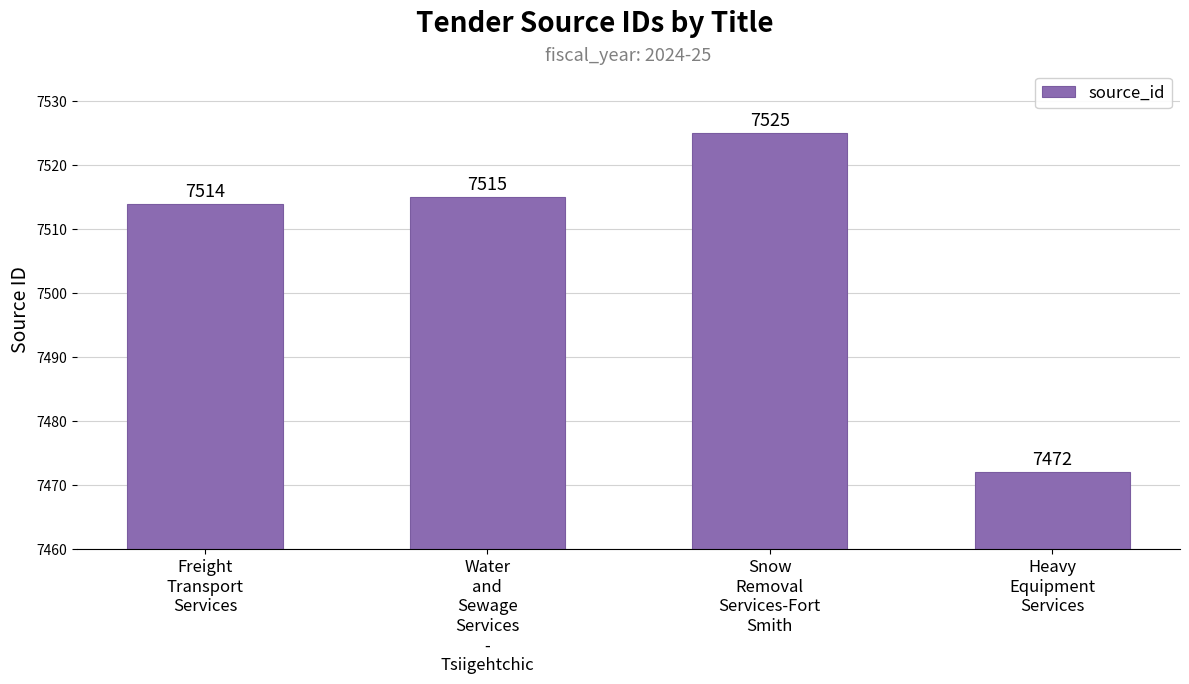

What is the label of the 3rd bar from the left?

Snow
Removal
Services-Fort
Smith